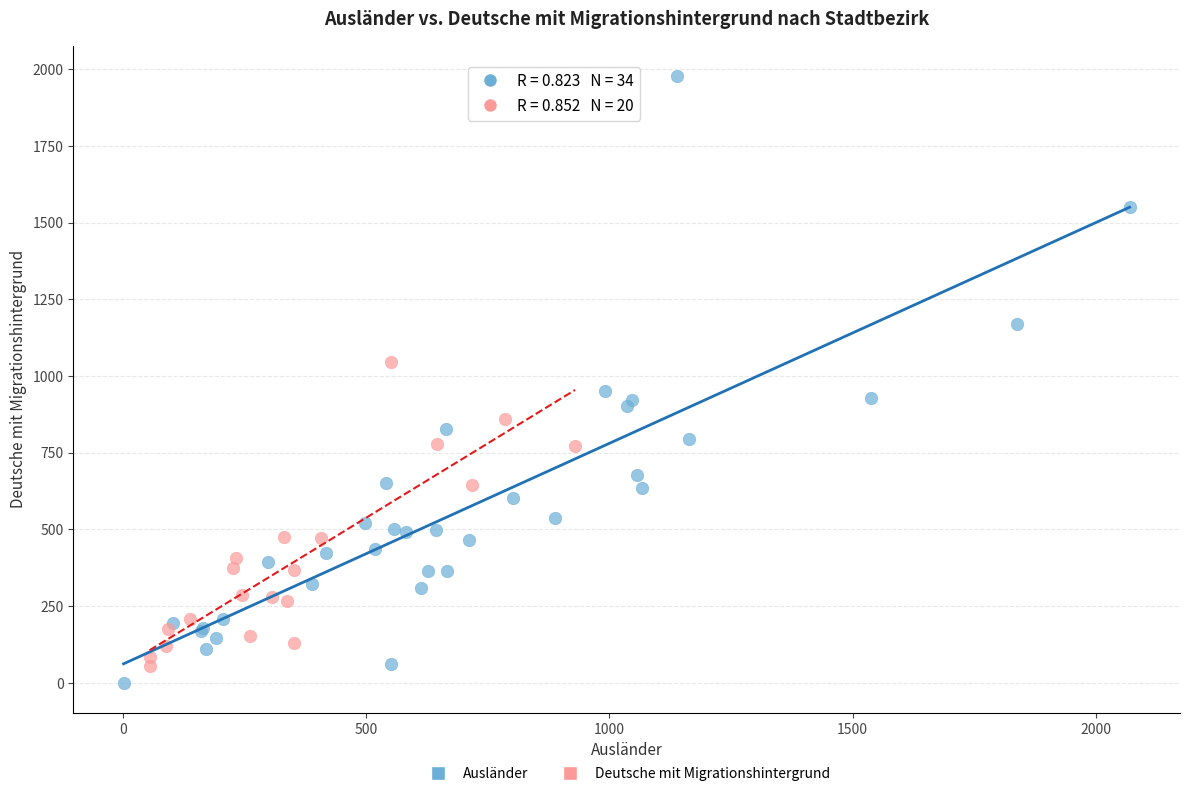

Which series has the widest spread of Y values?

Ausländer